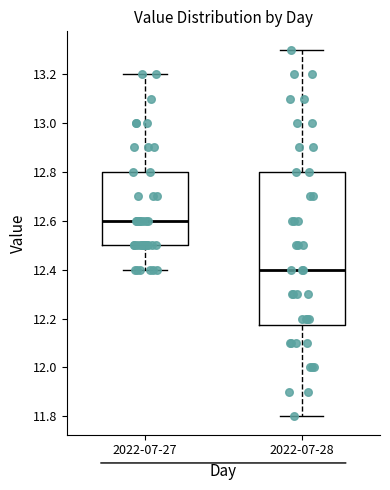

Comparing the boxes themselves (not the whiskers), which one is the tallest?

2022-07-28